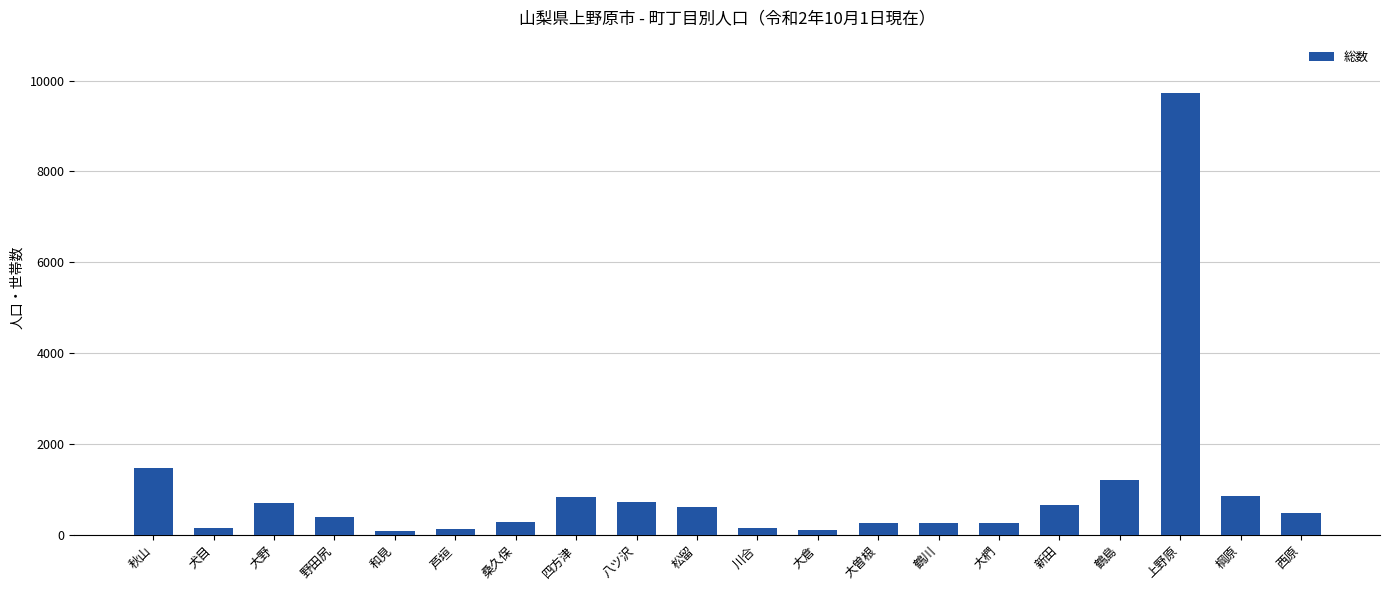

What is the label of the 8th bar from the right?

大曽根